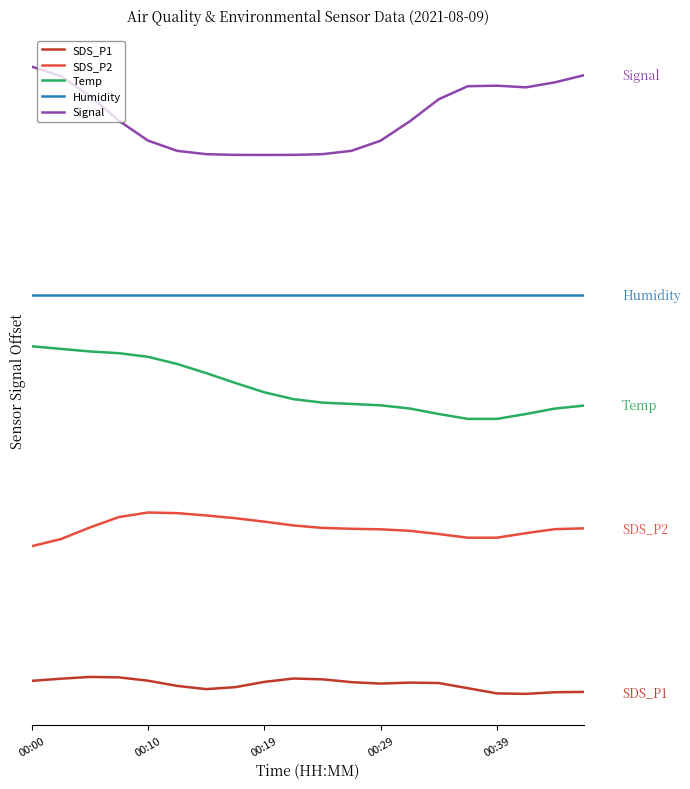

Is this an area chart (filled region under the line)?

No